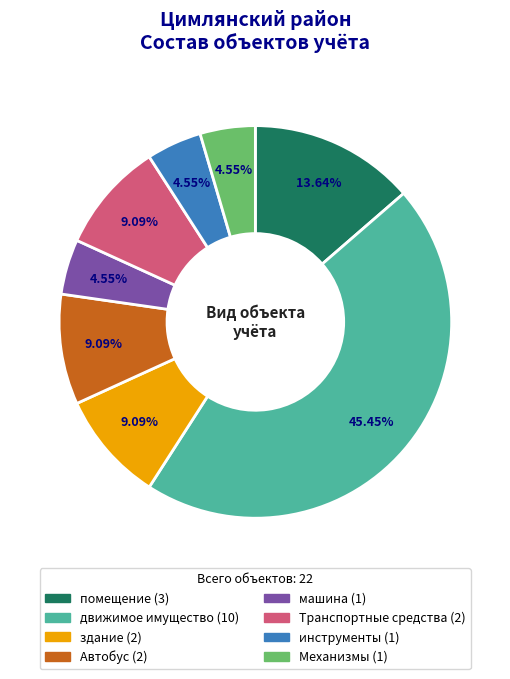

Which category has the biggest portion of the pie?

движимое имущество